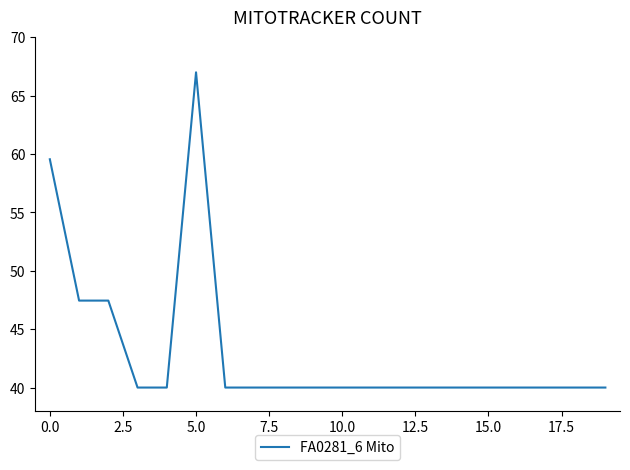

What is the difference between the maximum and minimum values?

27.0